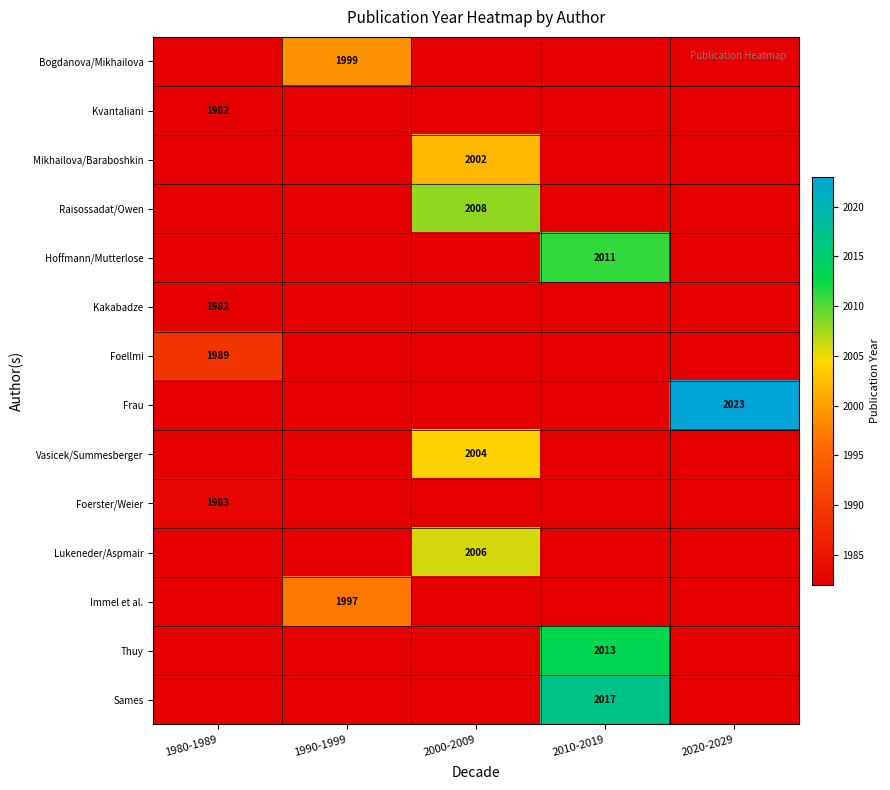

Which label corresponds to the largest value in the chart?

2020-2029